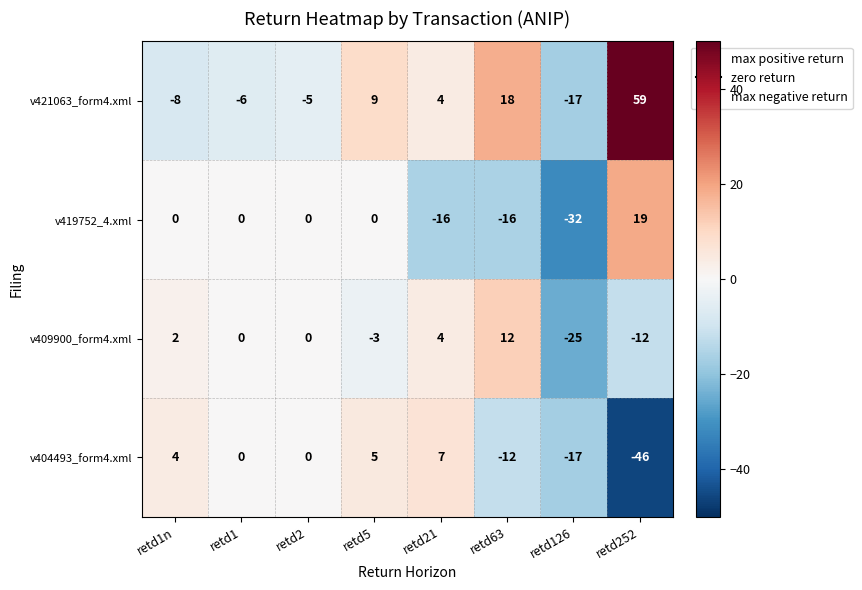

What is the greatest value displayed?

59